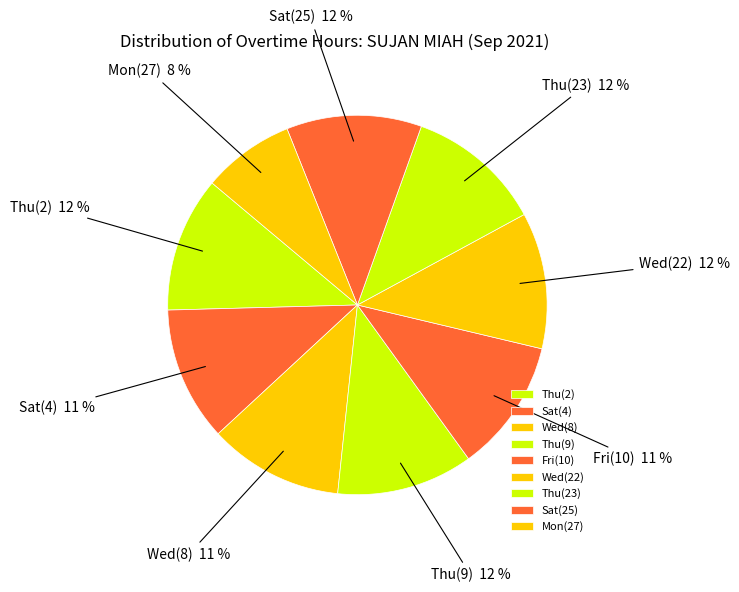

What percentage is the Wed(22) slice, to the nearest percent?

12%